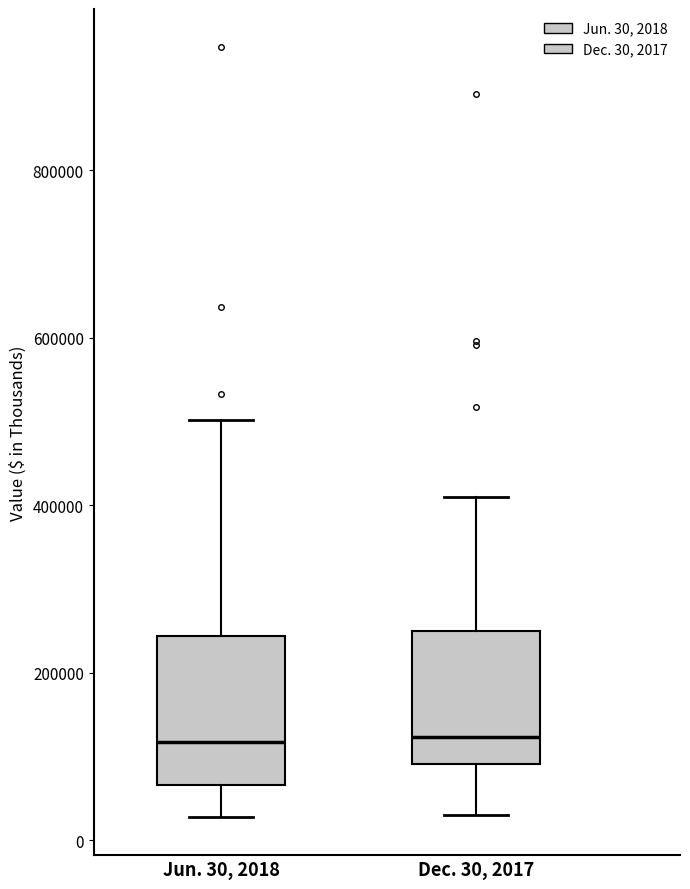

Reading left to right, read every box against the y-axis: the position of its median line, the range the box covers, and the ends of its whiskers. The values are not printed on the chart, so give them approximately, as read against the axis.

Jun. 30, 2018: median 120000, box 60000 to 240000, whiskers 20000 to 500000
Dec. 30, 2017: median 120000, box 100000 to 240000, whiskers 40000 to 400000